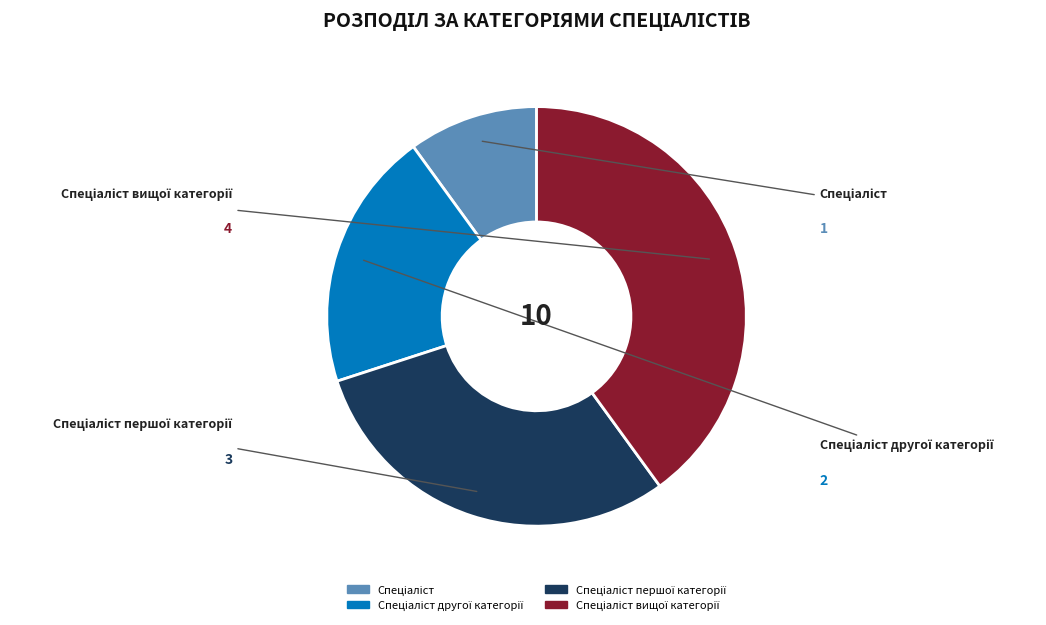

Is there a majority slice in this chart?

No